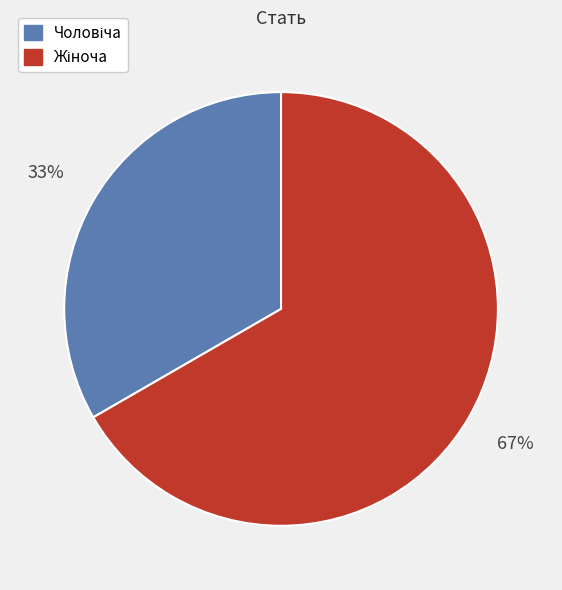

Does any single category account for the majority?

Yes